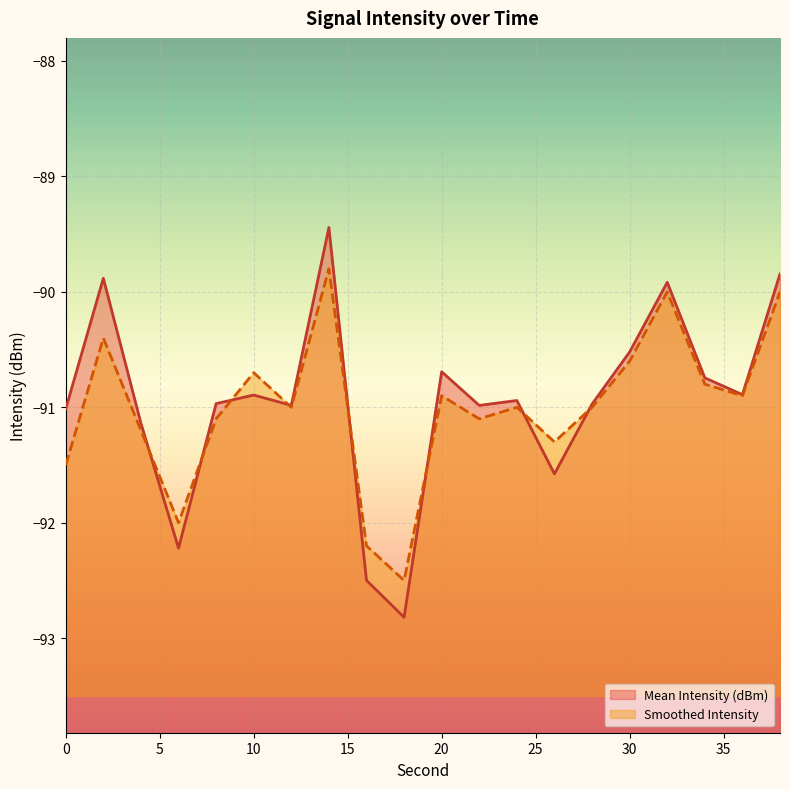

Is it true that Smoothed Intensity equals -90.7 at 10?

True